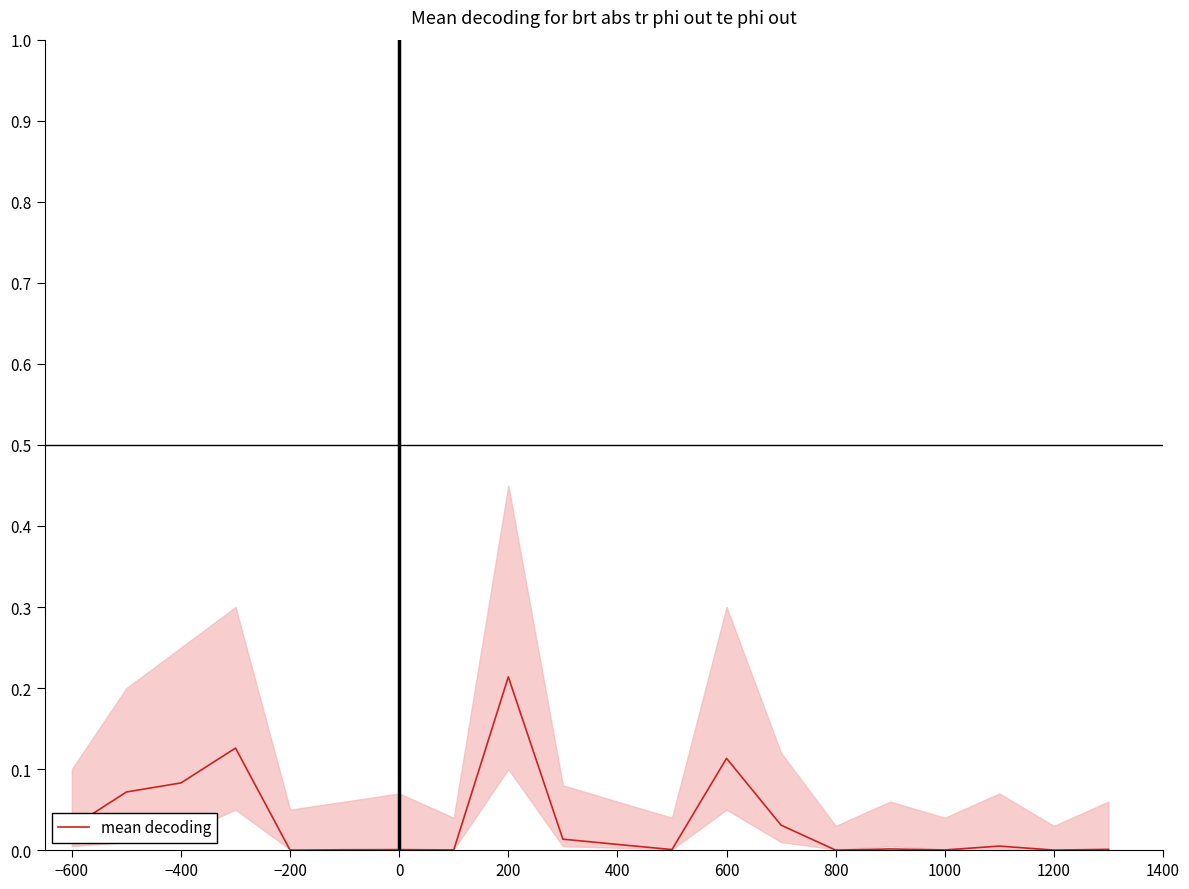

Reading left to right, transcribe all the data shown in this chart.

0.0	0.1	0.1	0.1	0.0	0.0	0.0	0.0	0.2	0.0	0.0	0.0	0.1	0.0	0.0	0.0	0.0	0.0	0.0	0.0